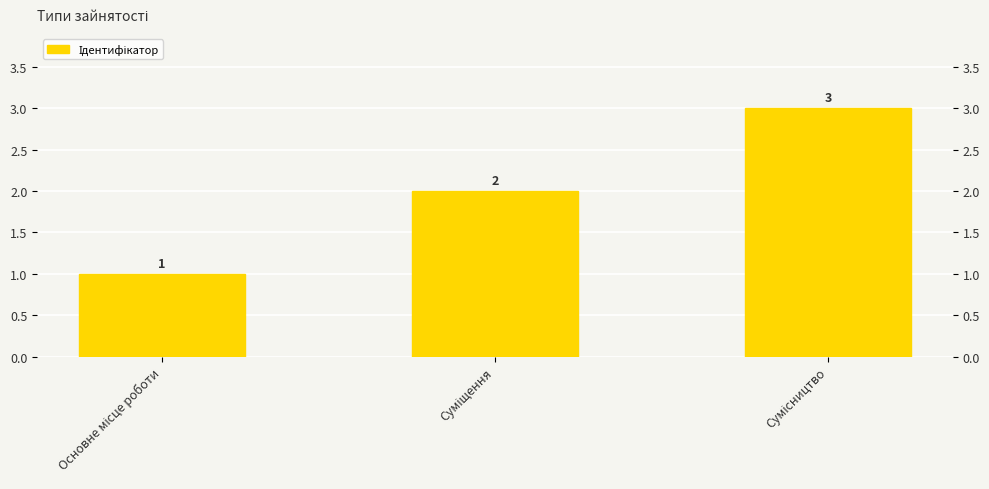

Between Суміщення and Сумісництво, which is larger?

Сумісництво